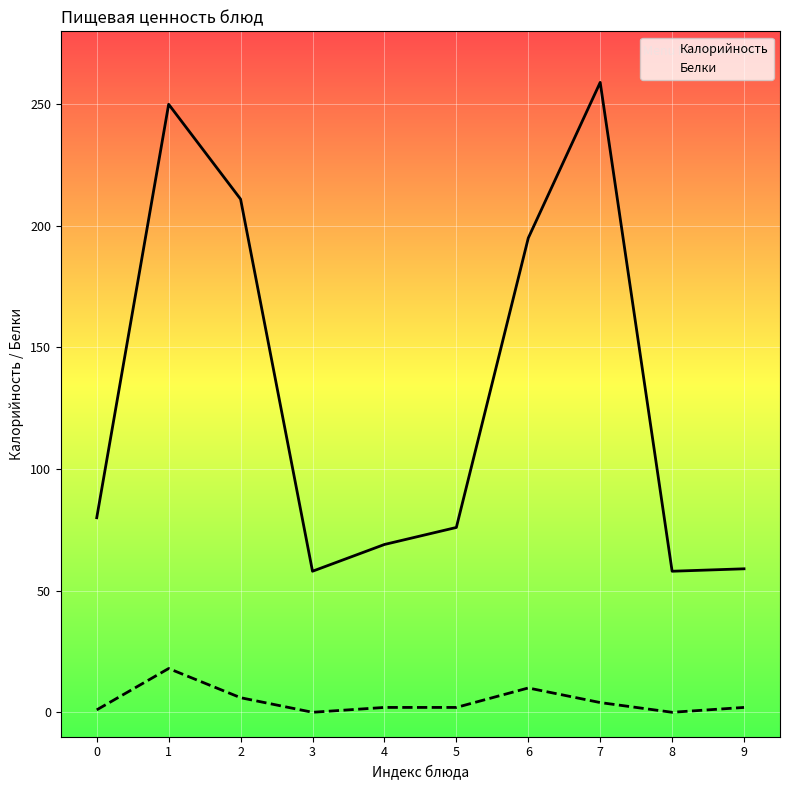

At which category does Белки reach its first local peak?

1